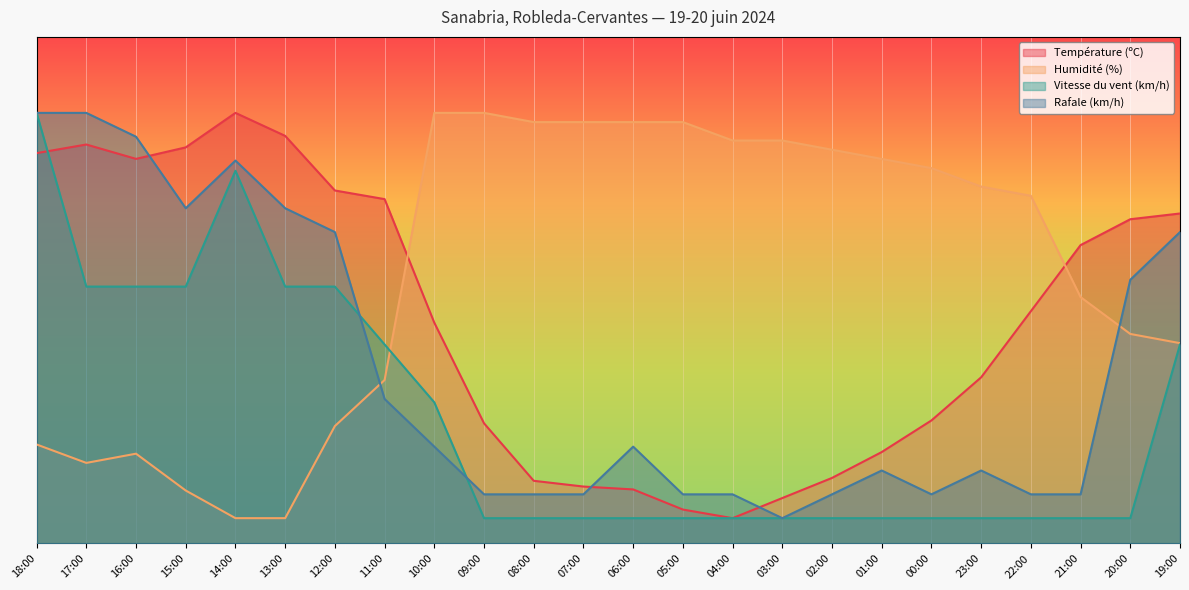

Which category has the lowest value in the Température (ºC) series?

04:00